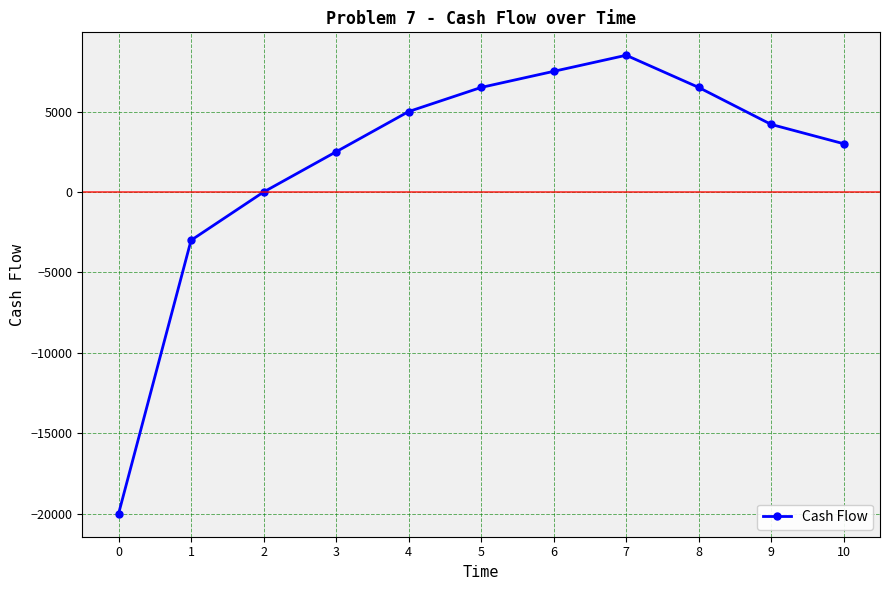

How many points are higher than both their immediate neighbors (excluding endpoints)?

1